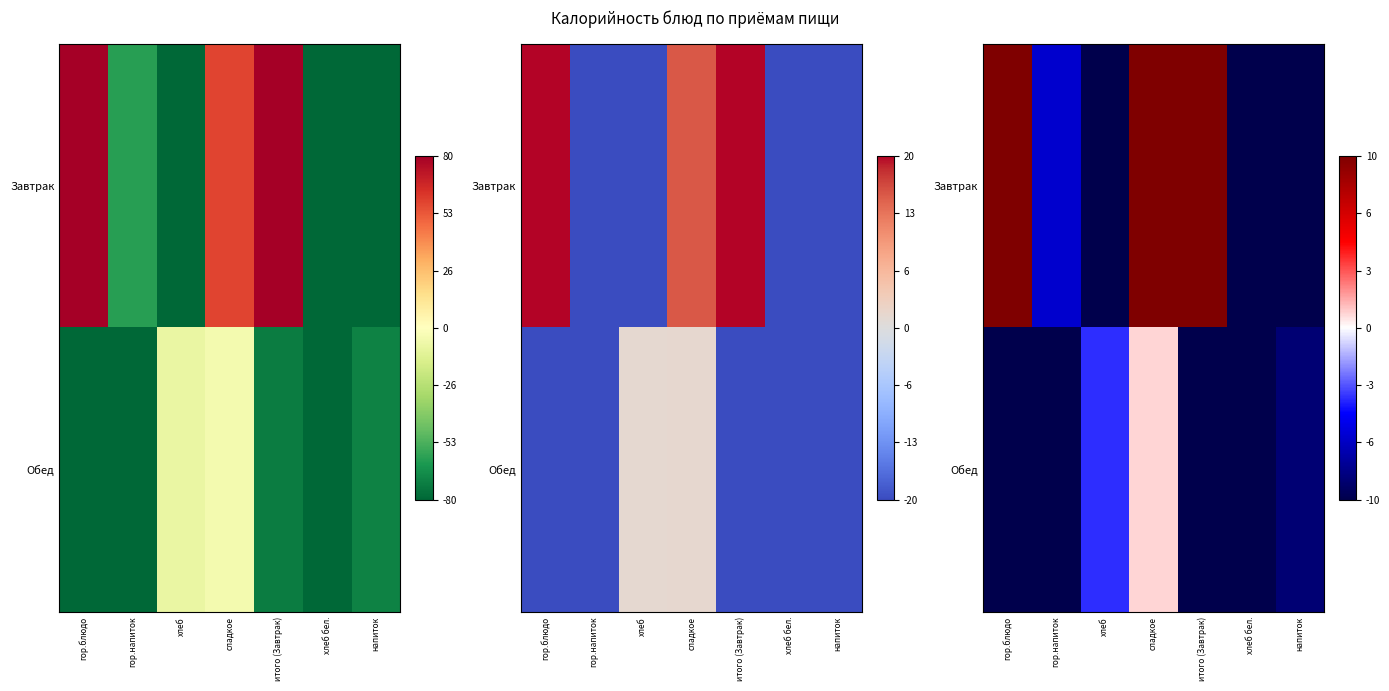

Which has a higher value, гор.блюдо or напиток?

гор.блюдо